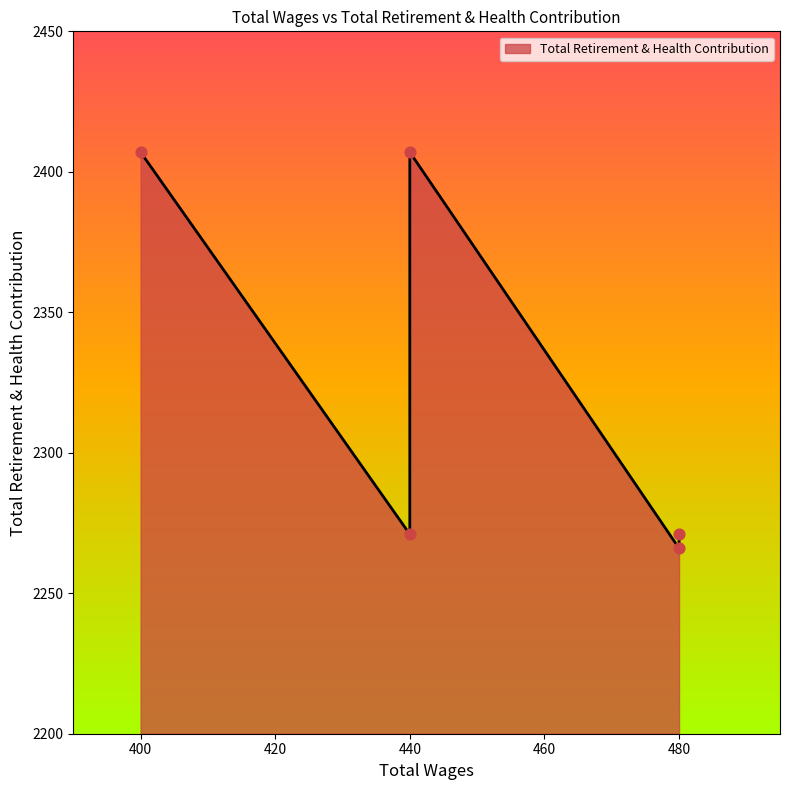

Approximately how many times larger is the value at 440.0 compared to 440.0?

0.9